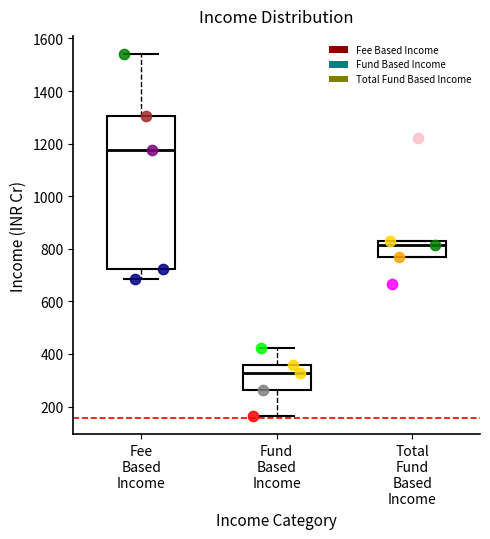

Which box is the tallest, from its lower edge to its upper edge?

Fee Based Income